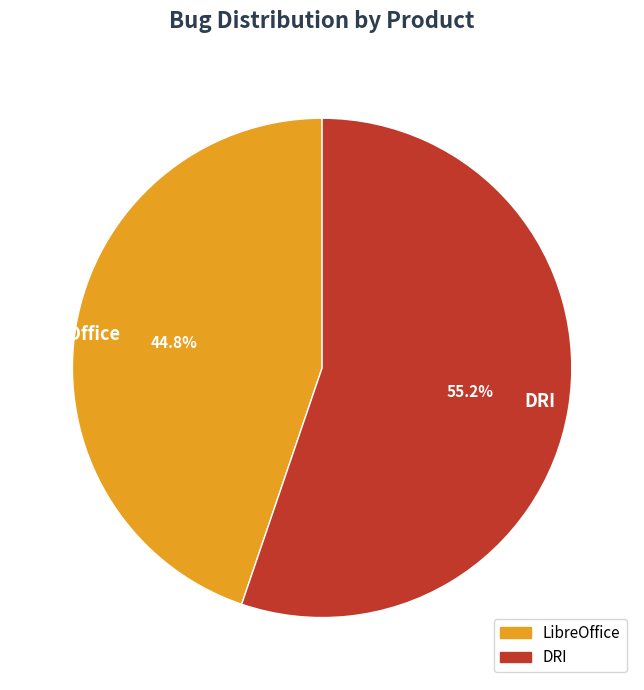

Which category has the biggest portion of the pie?

DRI